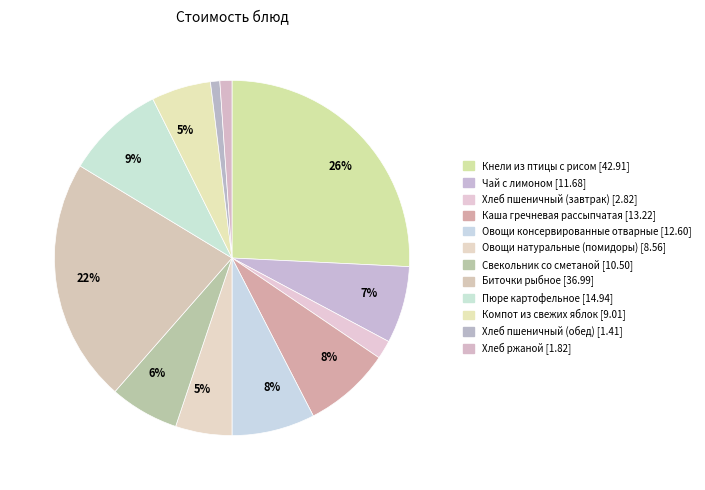

How many segments does this pie chart have?

12